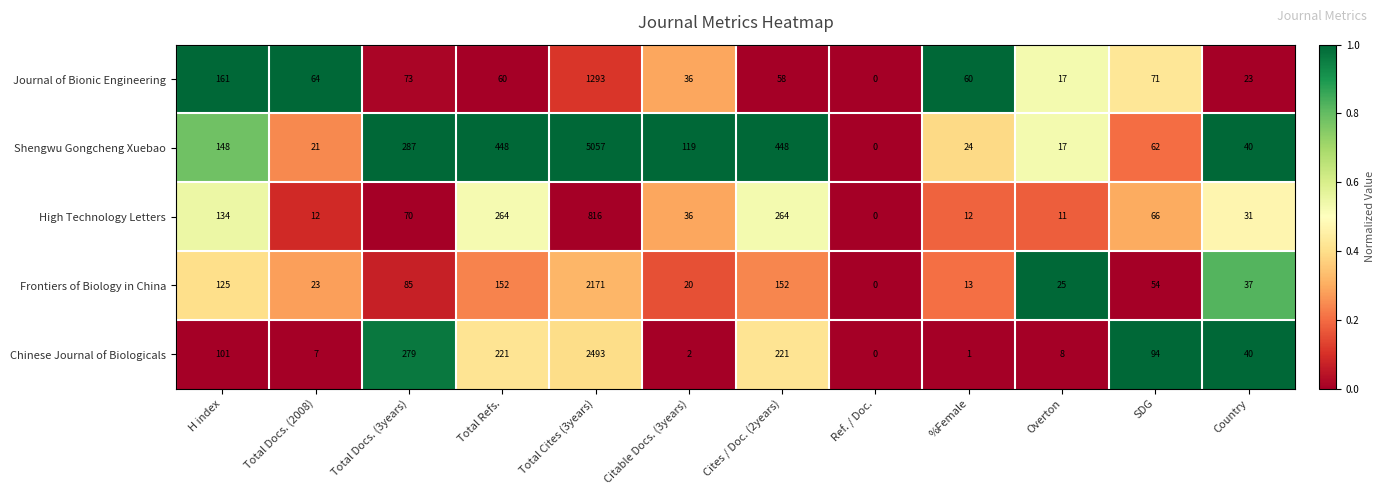

What is the sum of the Shengwu Gongcheng Xuebao values at Total Refs. and Ref. / Doc.?

448